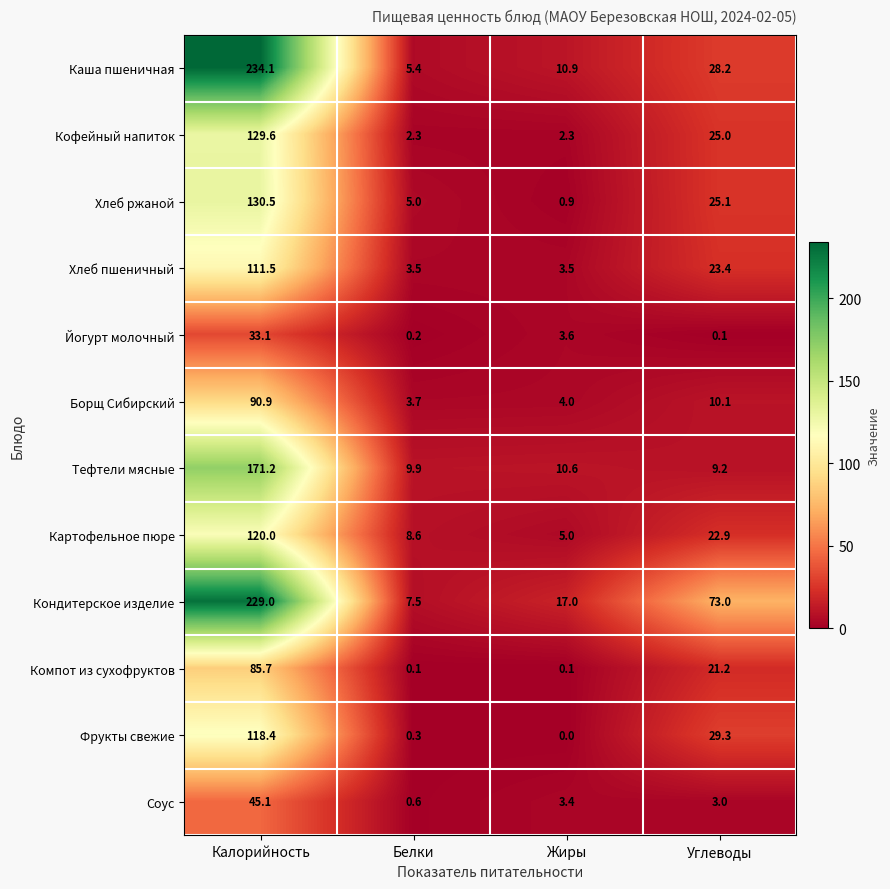

True or false: Каша пшеничная has a value of 234.1 at Калорийность.

True